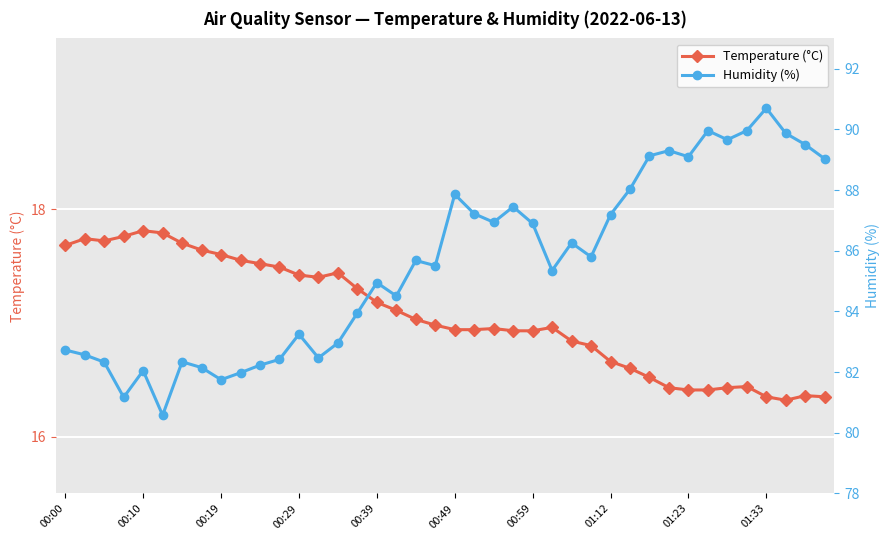

True or false: Temperature (°C) and Humidity (%) cross at least once.

False